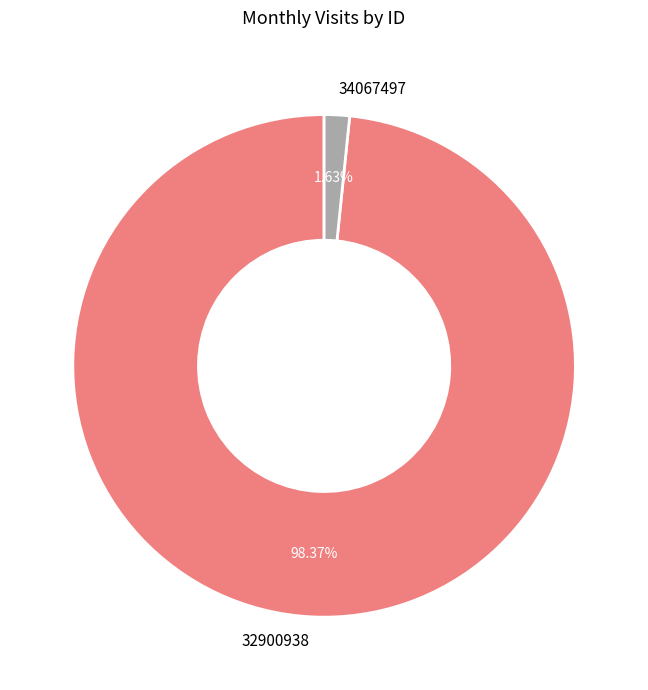

What is the smallest slice in the pie chart?

34067497